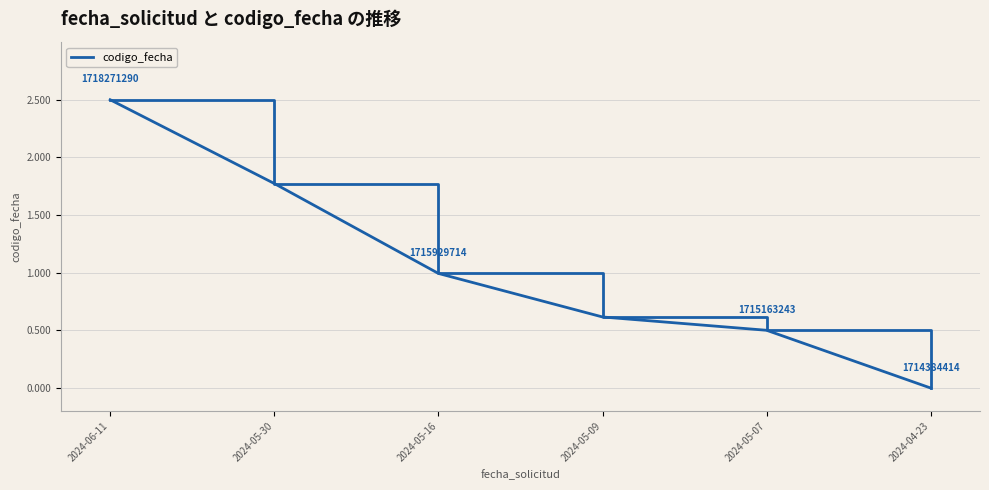

What position from the left is 2024-05-30?

2